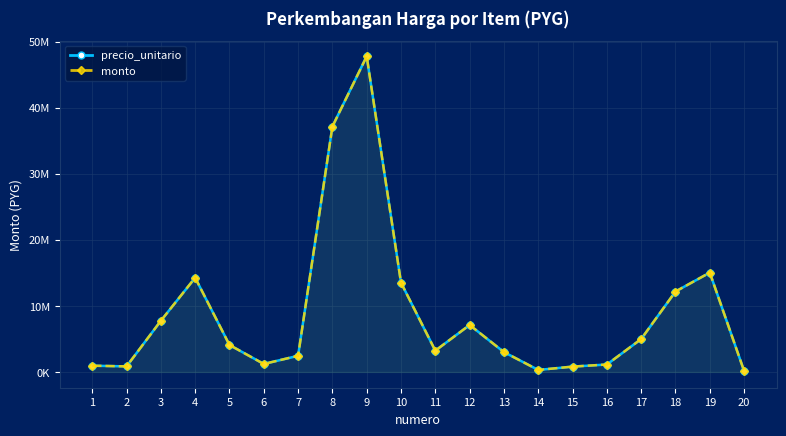

In precio_unitario, how many points are lower than both neighbors (excluding endpoints)?

4